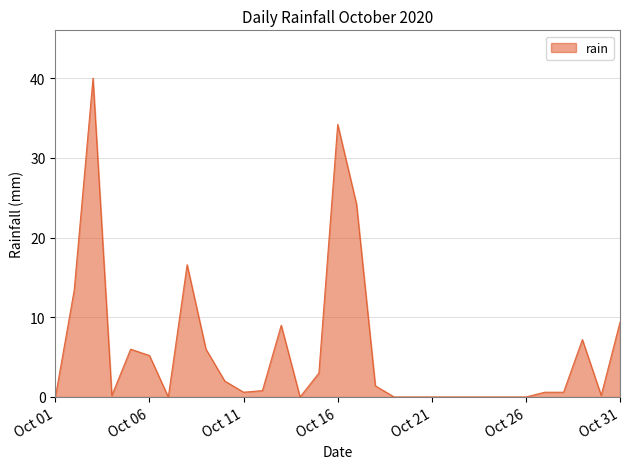

What is the difference between the maximum and minimum values?

40.0